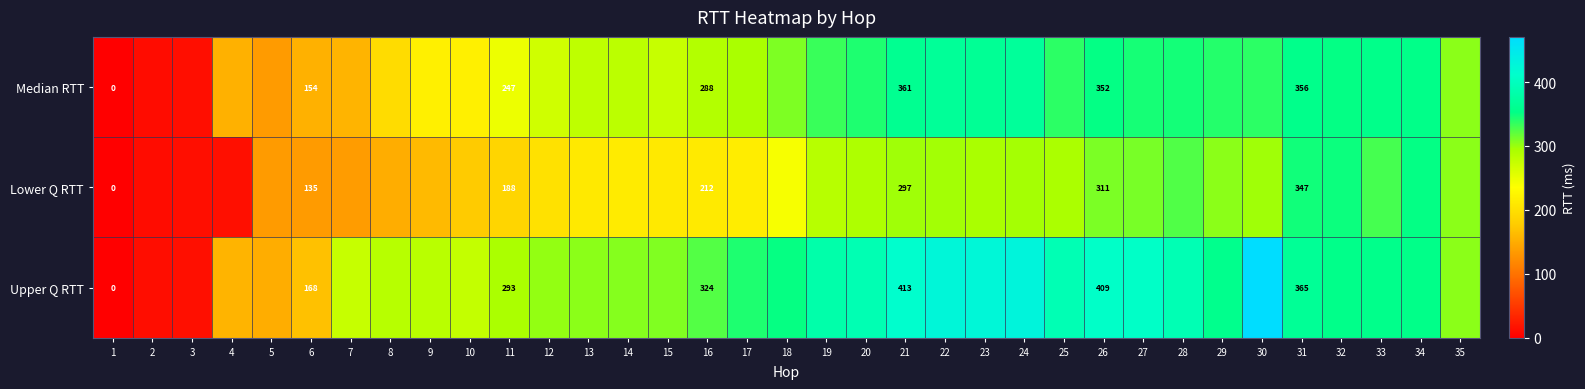

Which series changed the most between 3 and 4?

Upper Q RTT